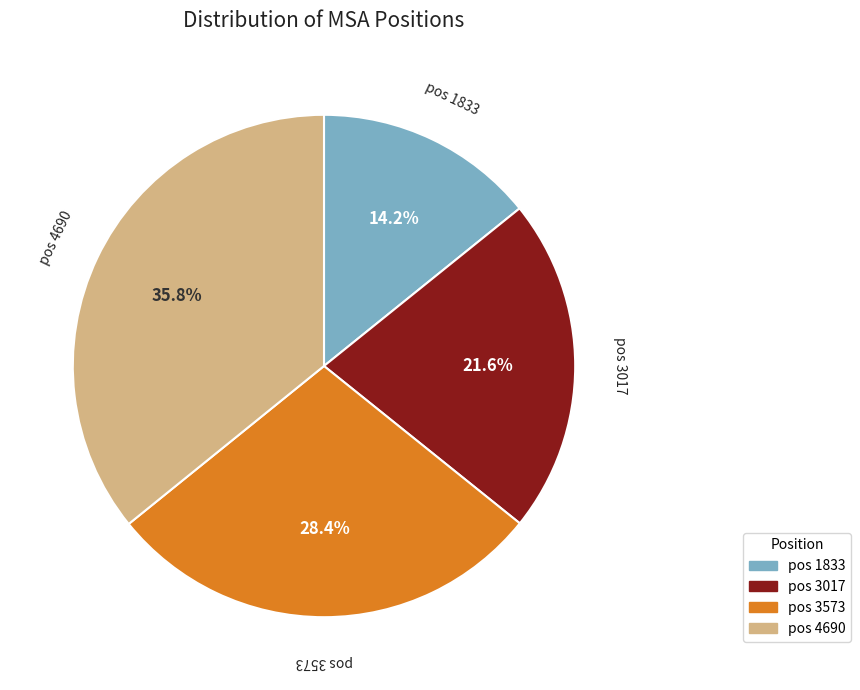

Which has a higher value, pos 4690 or pos 3017?

pos 4690